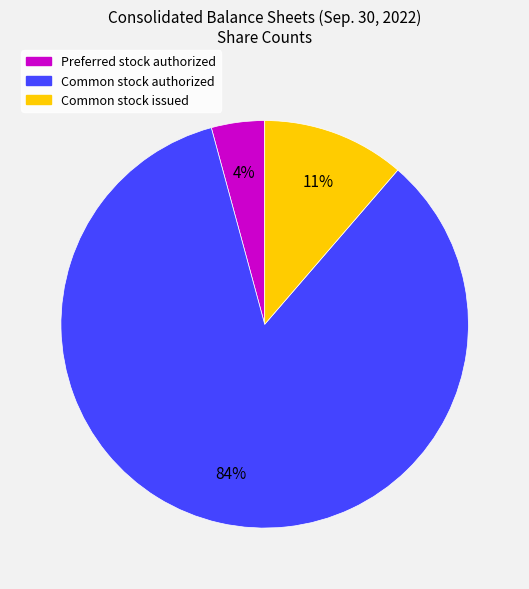

Which category has the smallest portion of the pie?

Preferred stock authorized